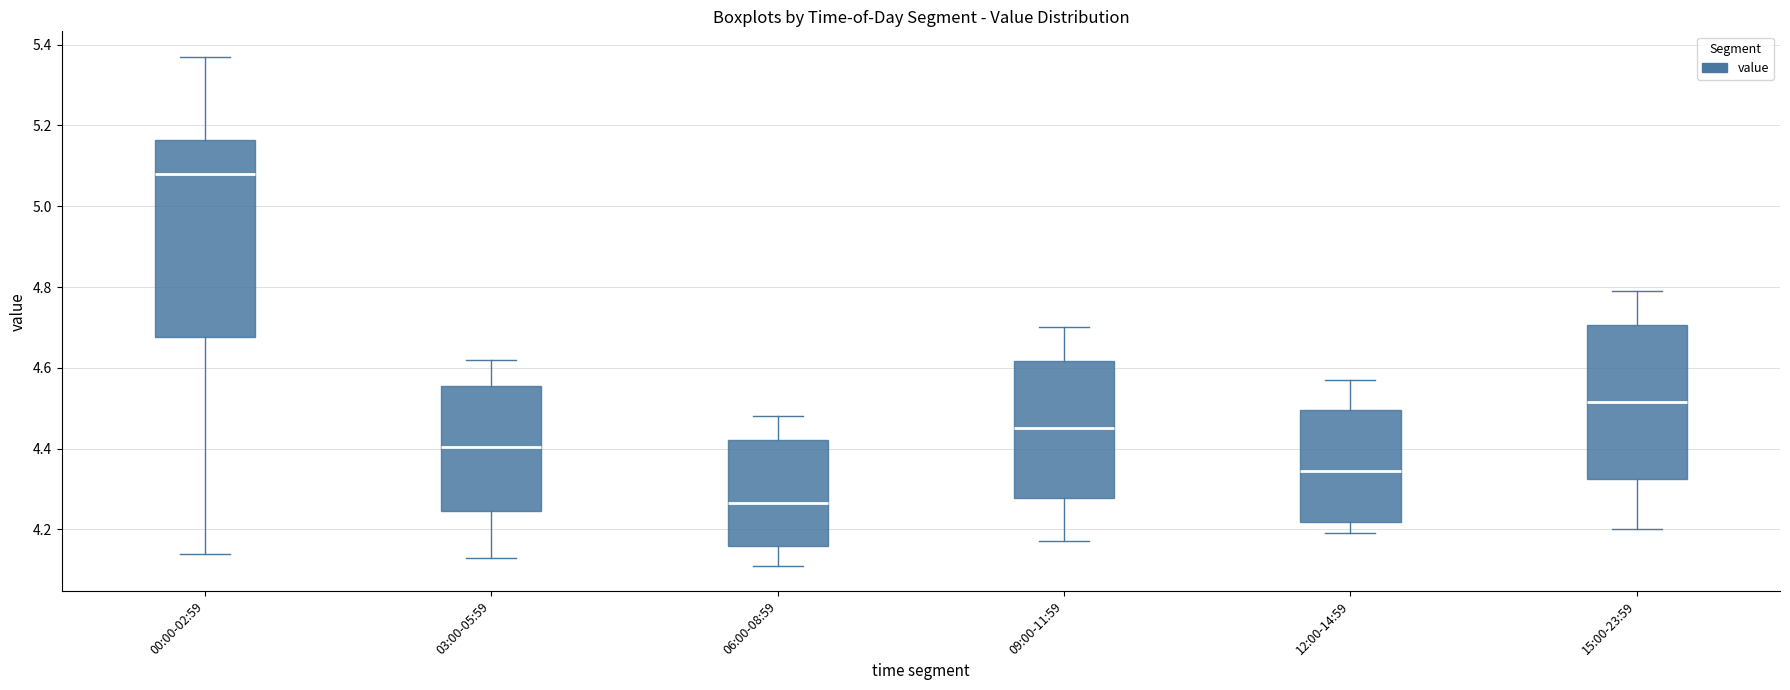

Where does the median line of the box for 12:00-14:59 sit on the y-axis? The values are not printed on the chart, so give them approximately, as read against the axis.

4.34